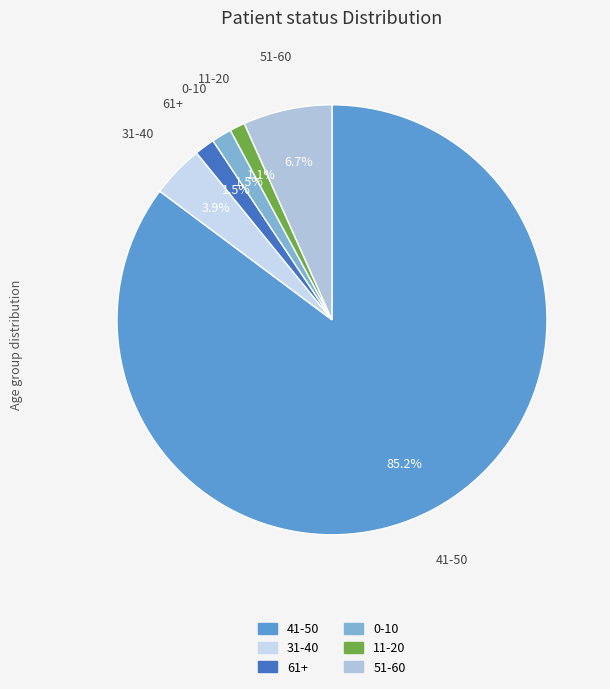

How many segments does this pie chart have?

6